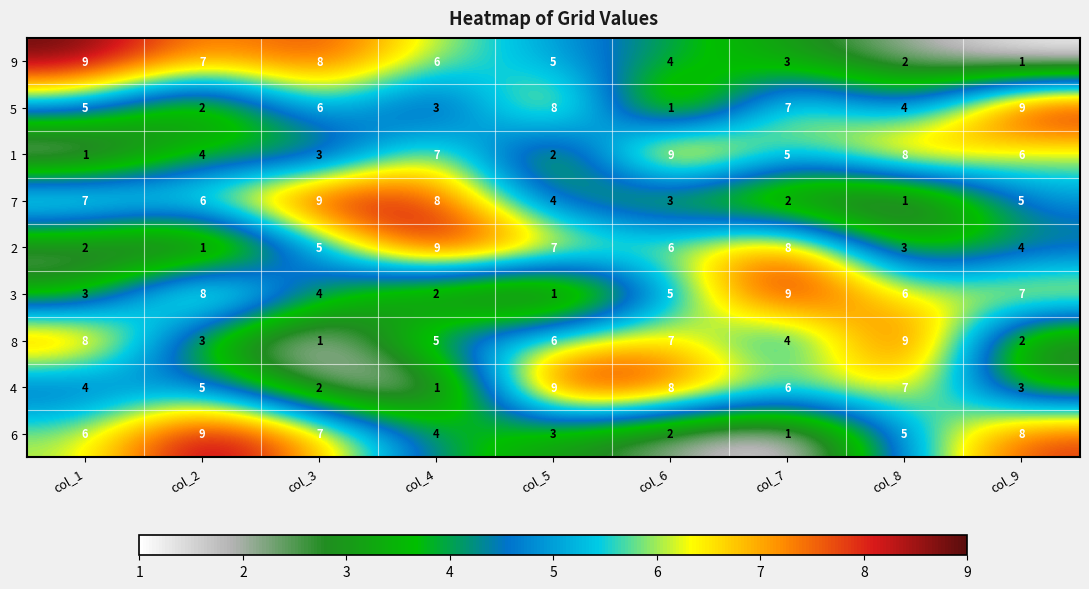

Where is 4 nearest to the value 5?

col_2